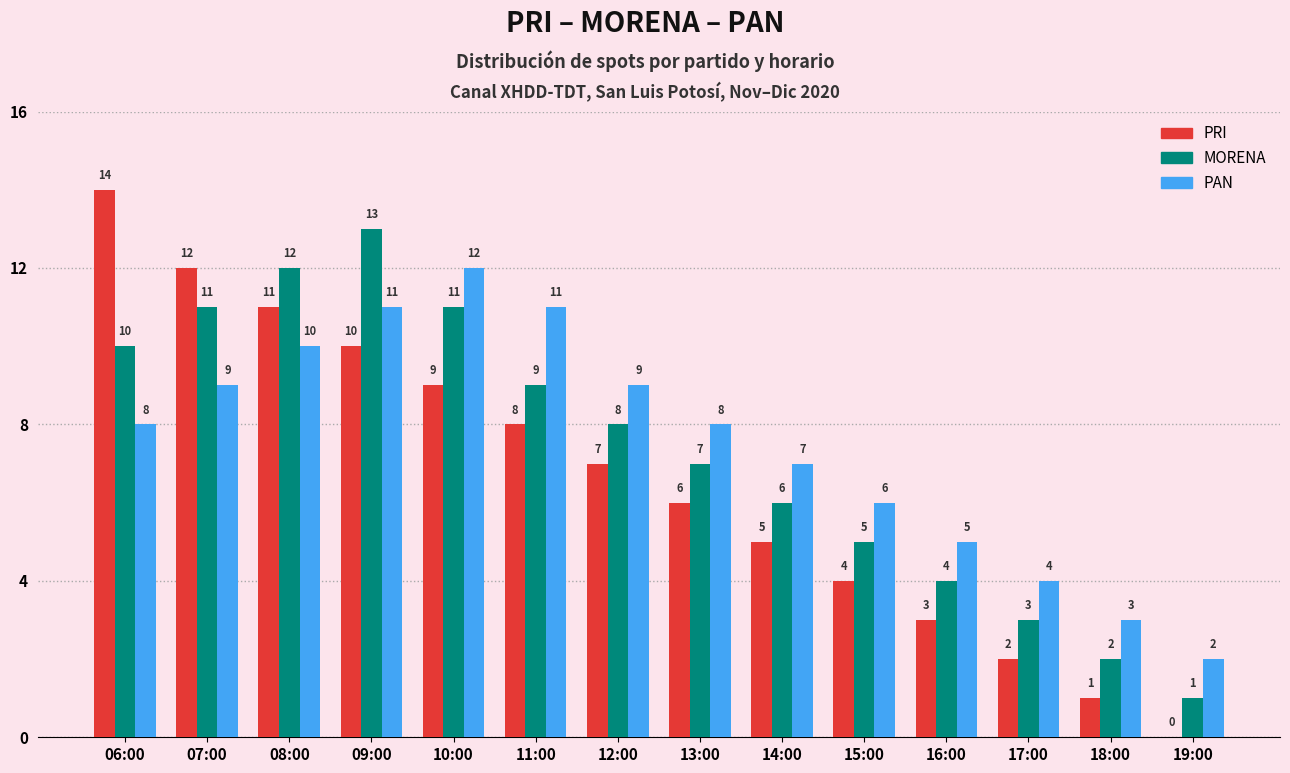

At which category is the sum across all series the highest?

09:00